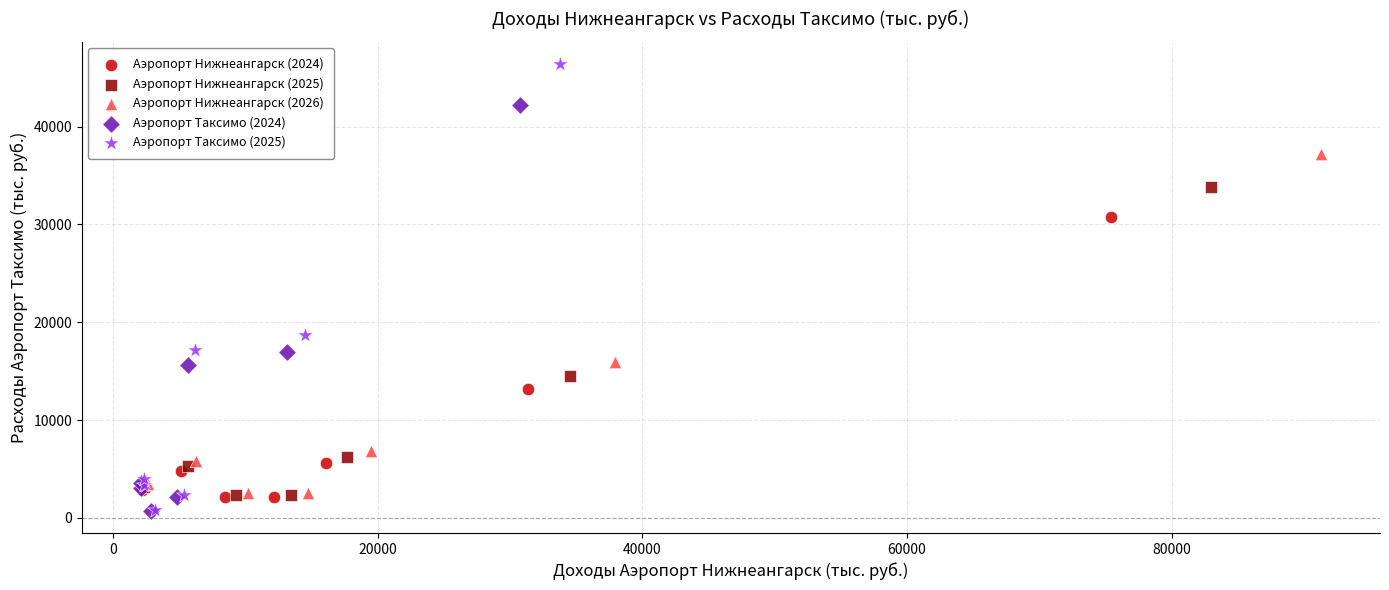

Which series has the largest Y range (max minus min)?

Аэропорт Таксимо (2025)